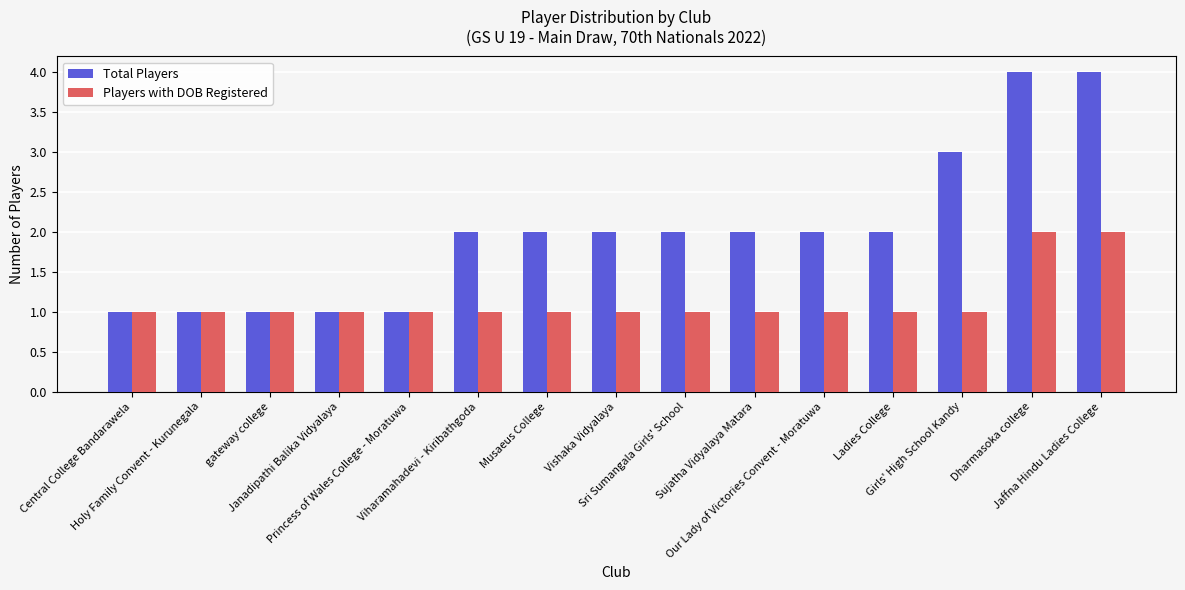

What is the difference between the highest and lowest values at Sujatha Vidyalaya Matara?

1